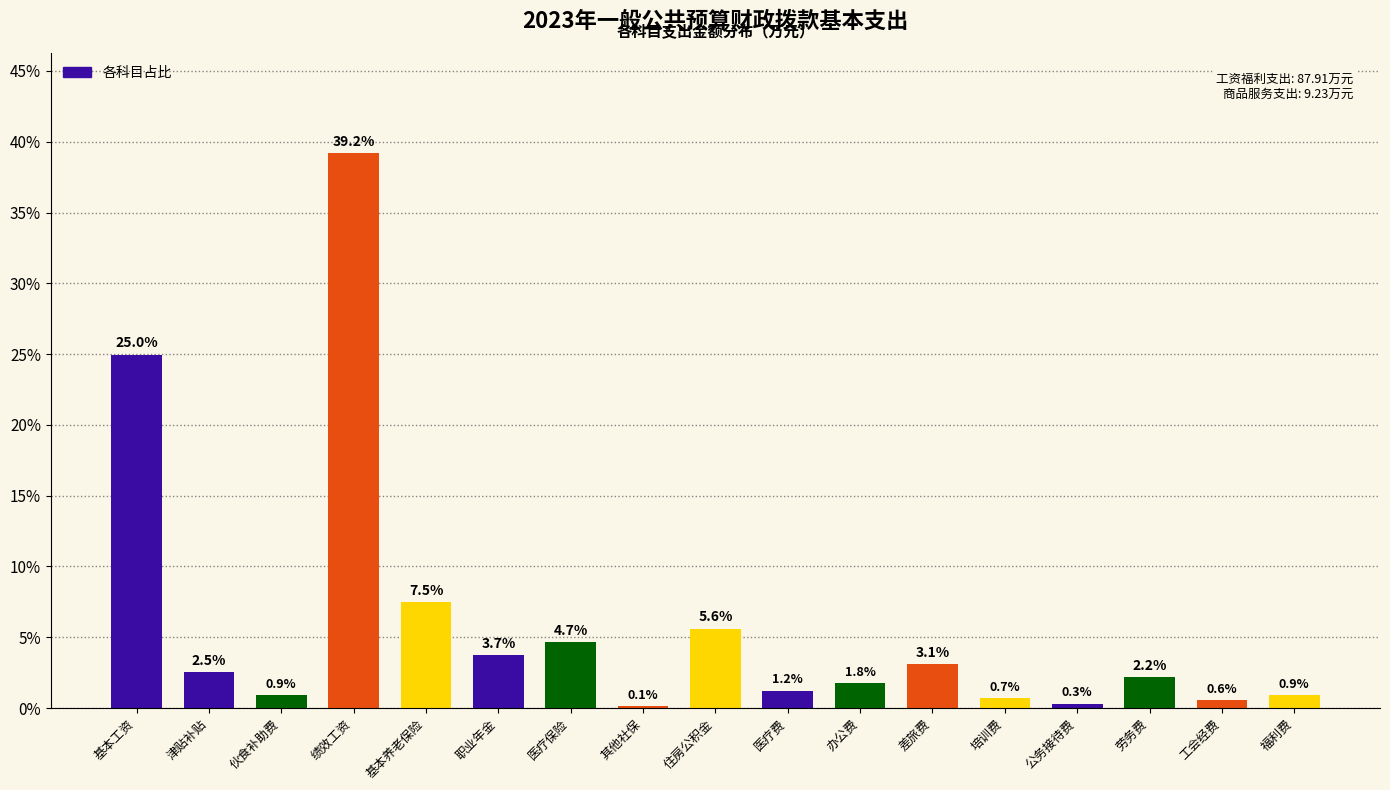

Reading right to left, transcribe all the data shown in this chart.

0.9	0.6	2.2	0.3	0.7	3.1	1.8	1.2	5.6	0.1	4.7	3.7	7.5	39.2	0.9	2.5	25.0